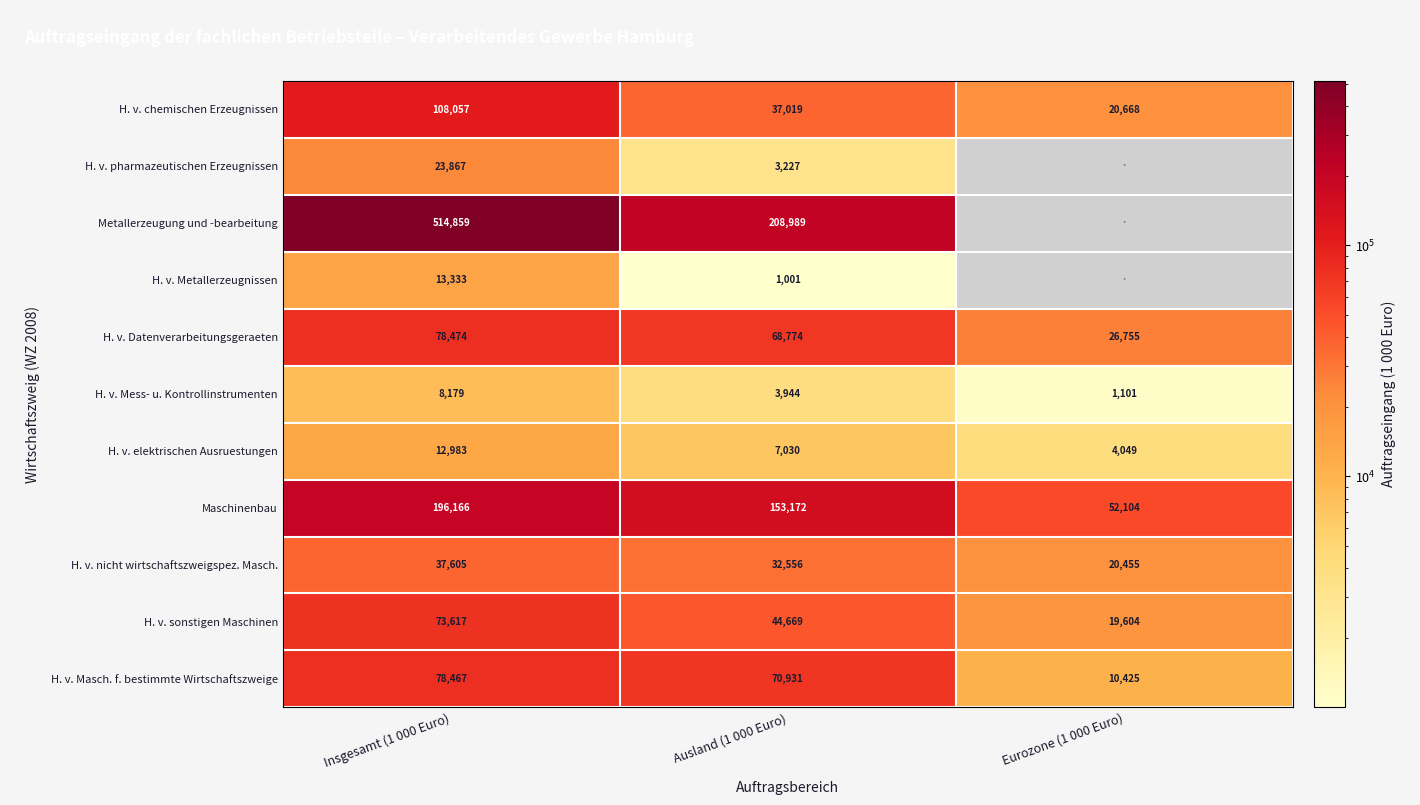

At which label does H. v. nicht wirtschaftszweigspez. Masch. first exceed 32556?

Insgesamt (1 000 Euro)